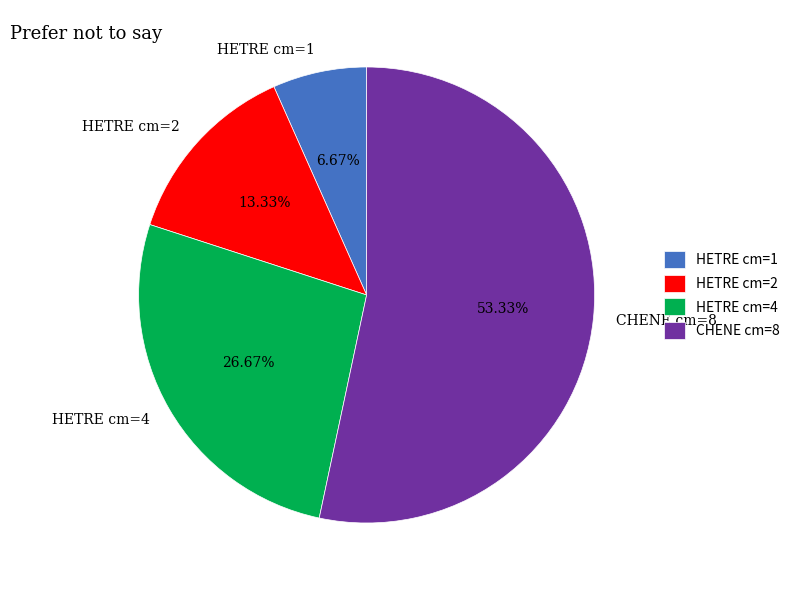

Rank the categories by value from highest to lowest.

CHENE cm=8, HETRE cm=4, HETRE cm=2, HETRE cm=1